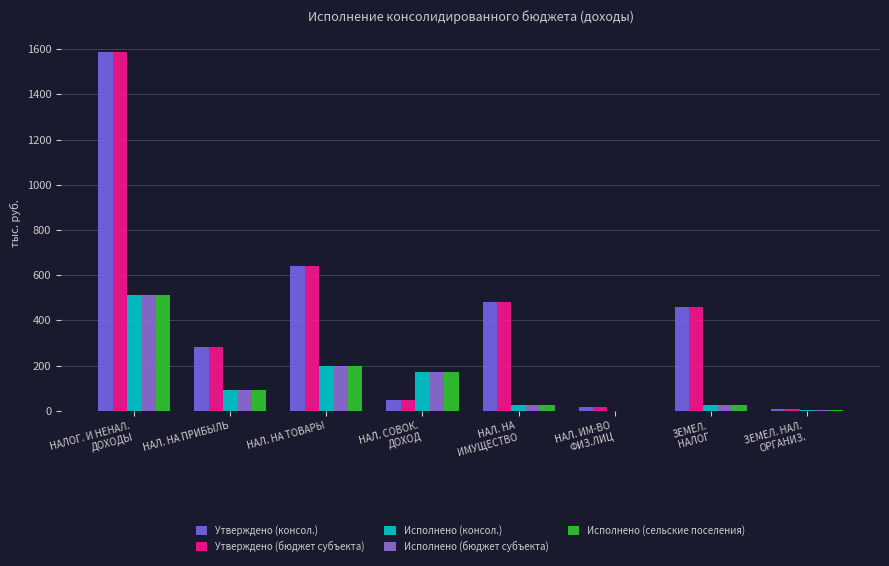

What is the difference between the highest and lowest values at НАЛ. СОВОК.
ДОХОД?

126.1